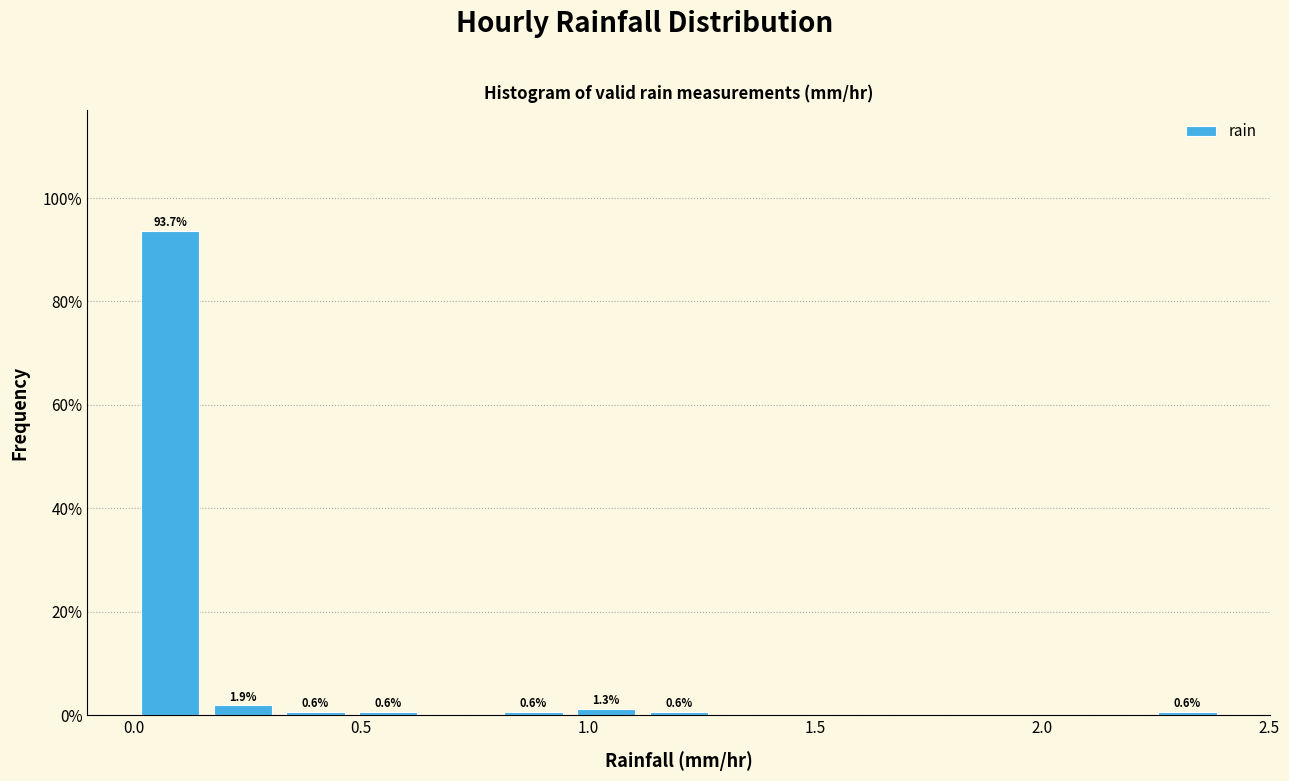

Read against the x-axis, roughly where is the centre of the tallest bar?

0.10